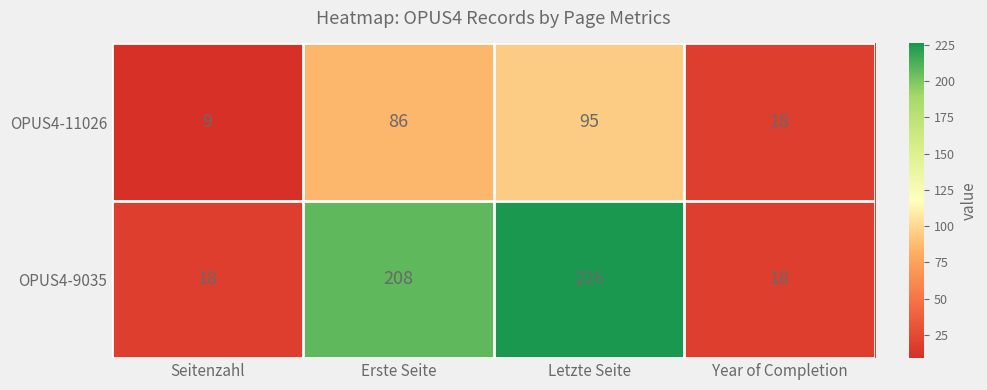

Which series has the largest range (max minus min)?

OPUS4-9035